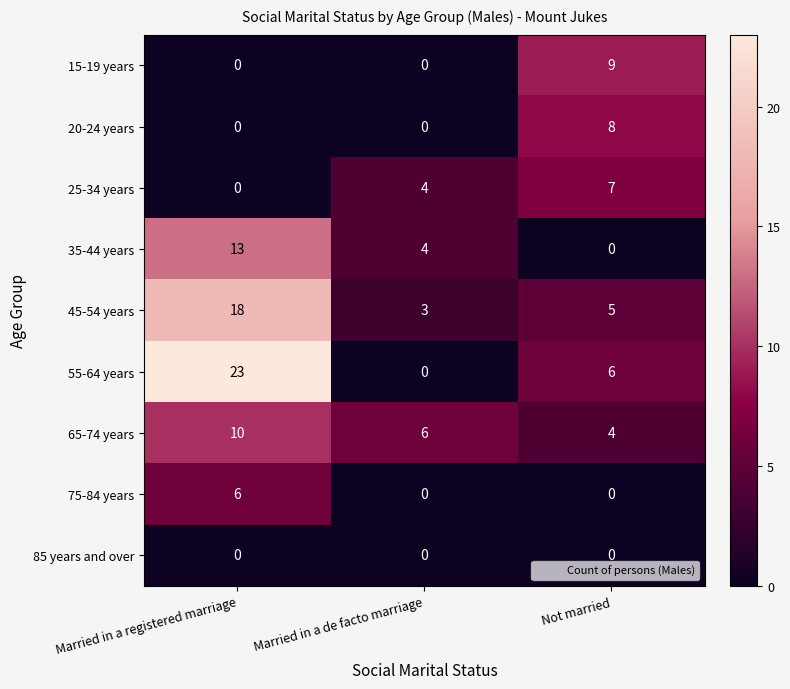

Reading right to left, extract all data points from this chart.

15-19 years: 9	0	0
20-24 years: 8	0	0
25-34 years: 7	4	0
35-44 years: 0	4	13
45-54 years: 5	3	18
55-64 years: 6	0	23
65-74 years: 4	6	10
75-84 years: 0	0	6
85 years and over: 0	0	0